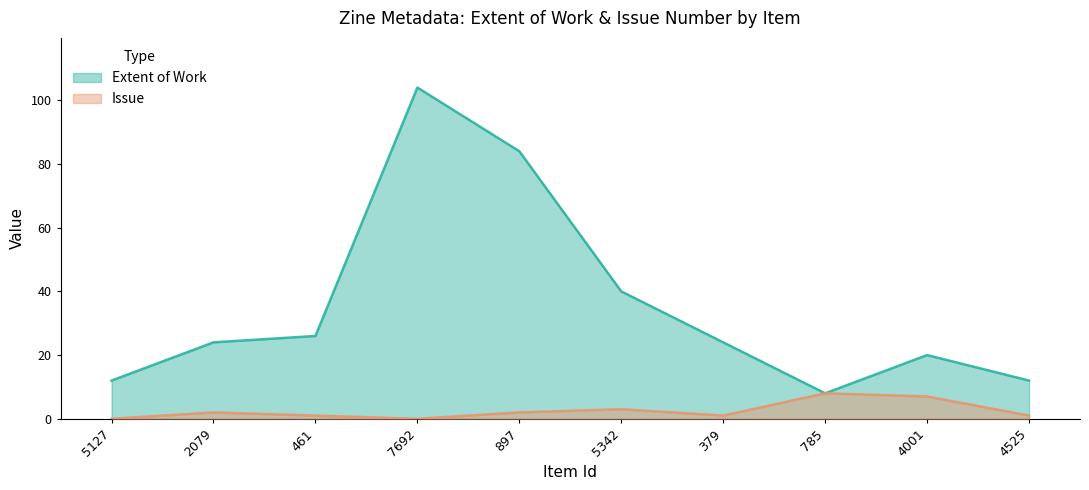

The Issue series shows 1 at 461. True or false?

True